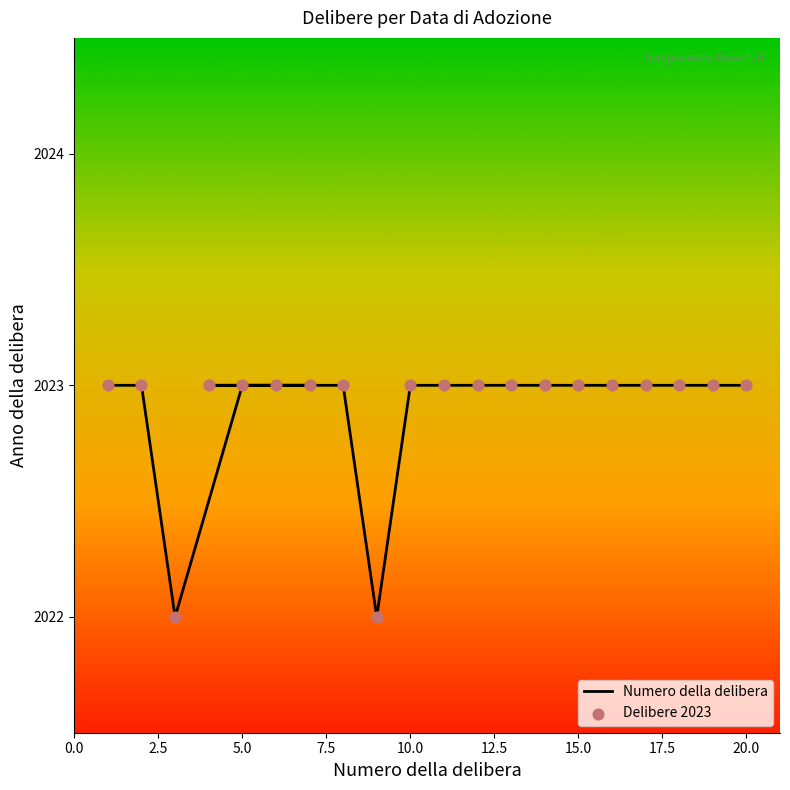

Which series has the largest total across all categories?

Numero della delibera